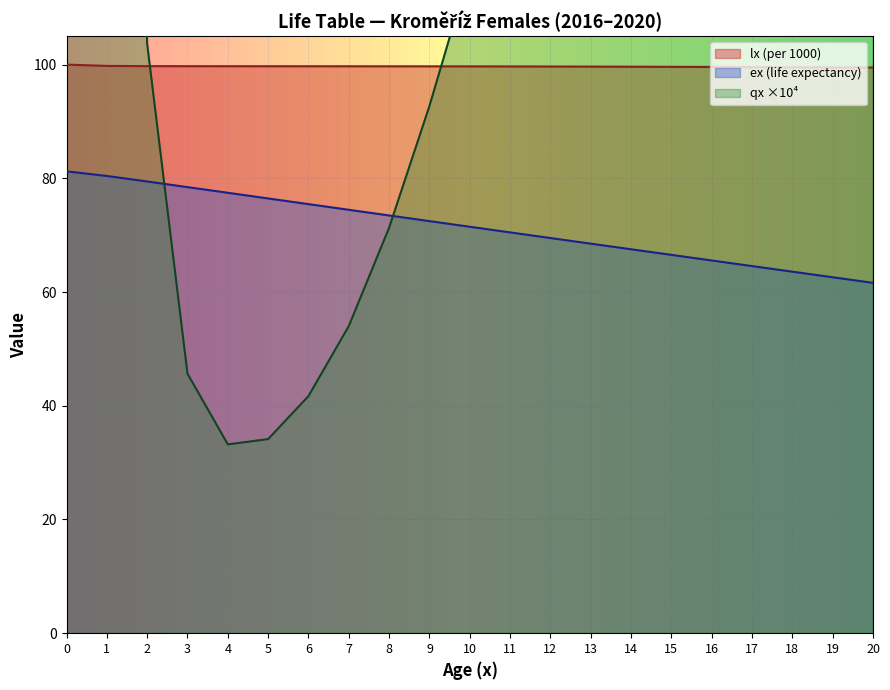

What are all the series names shown in the legend?

lx, ex, qx_scaled